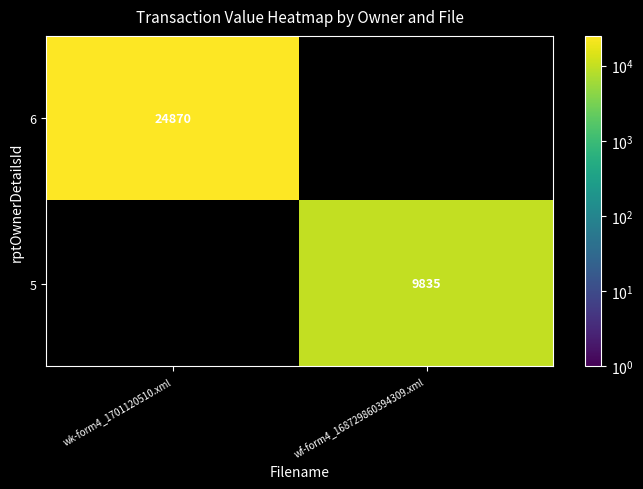

How many categories are shown in the chart?

2